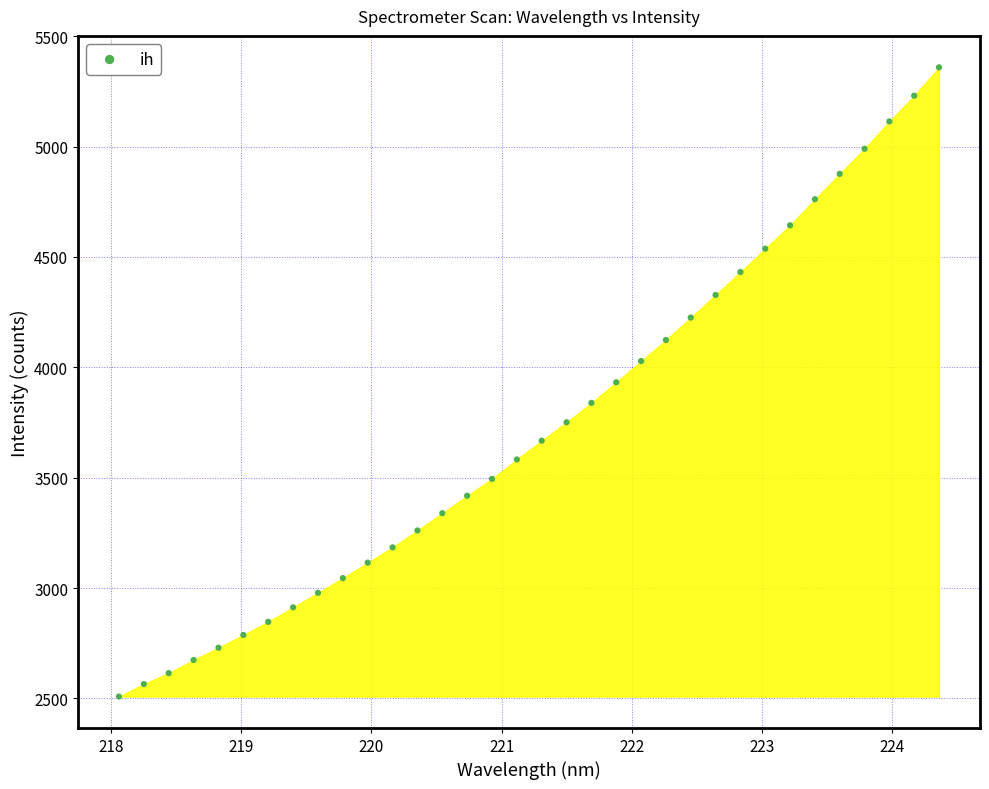

What is the range of Y values (max minus min)?

2850.3